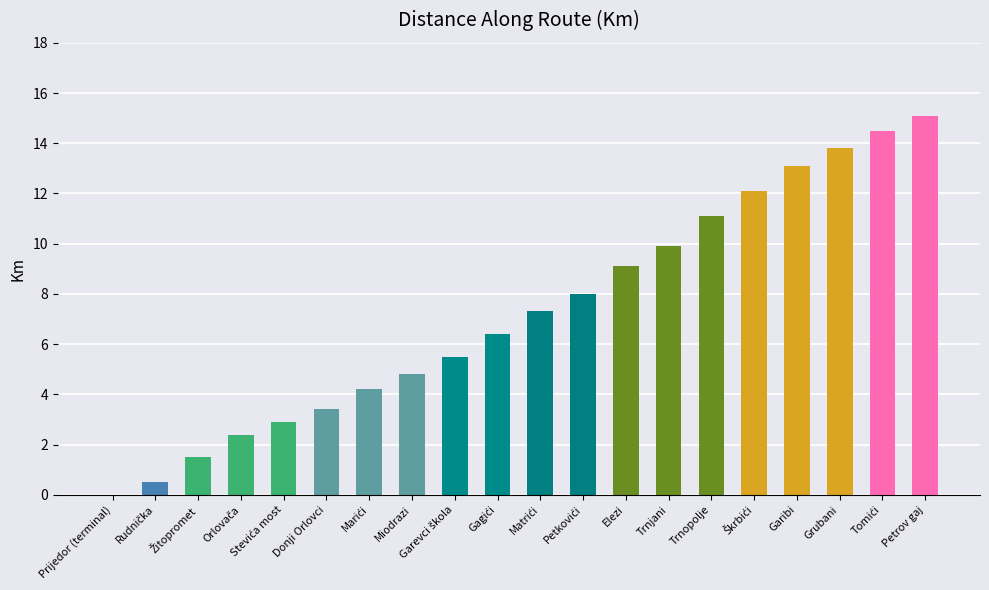

What is the maximum value shown in the chart?

15.1